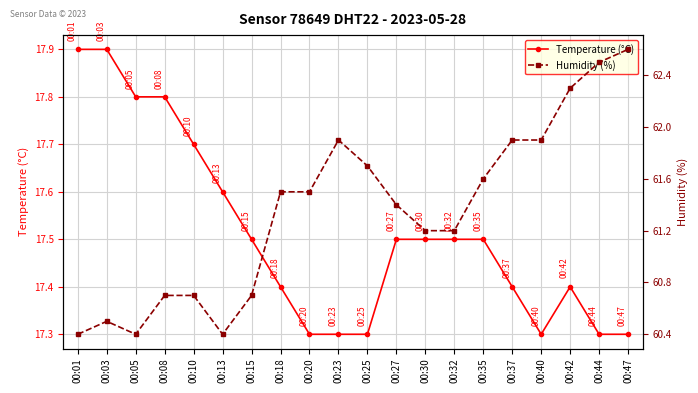

At 00:18, list the series in order from smallest to largest.

Temperature (°C), Humidity (%)